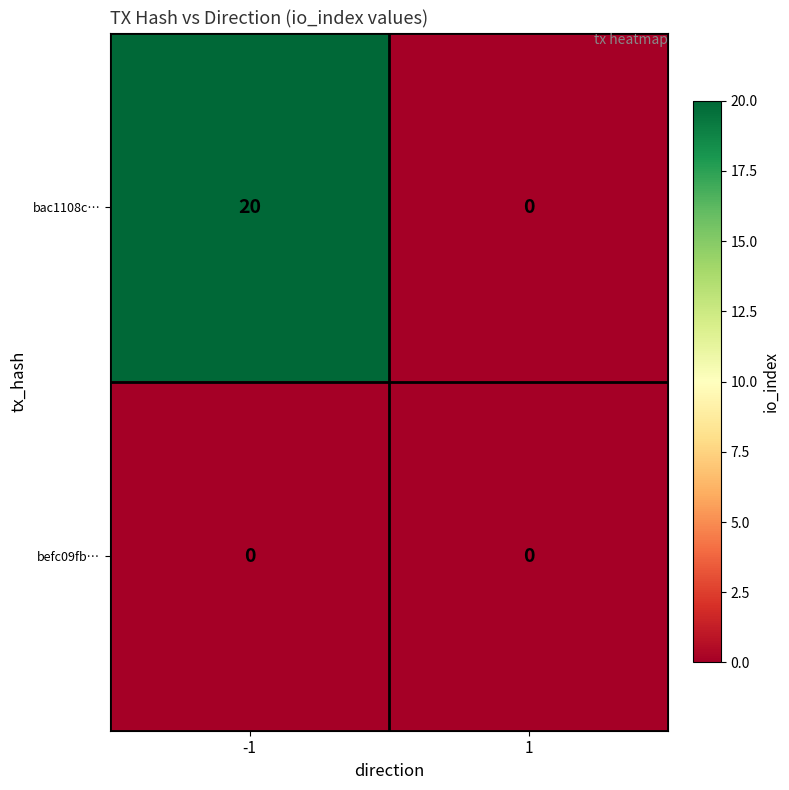

The bac1108c… series shows 14 at -1. True or false?

False